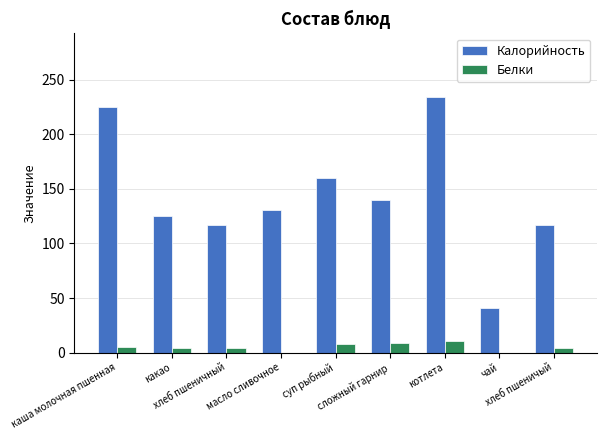

What is the greatest value displayed?

234